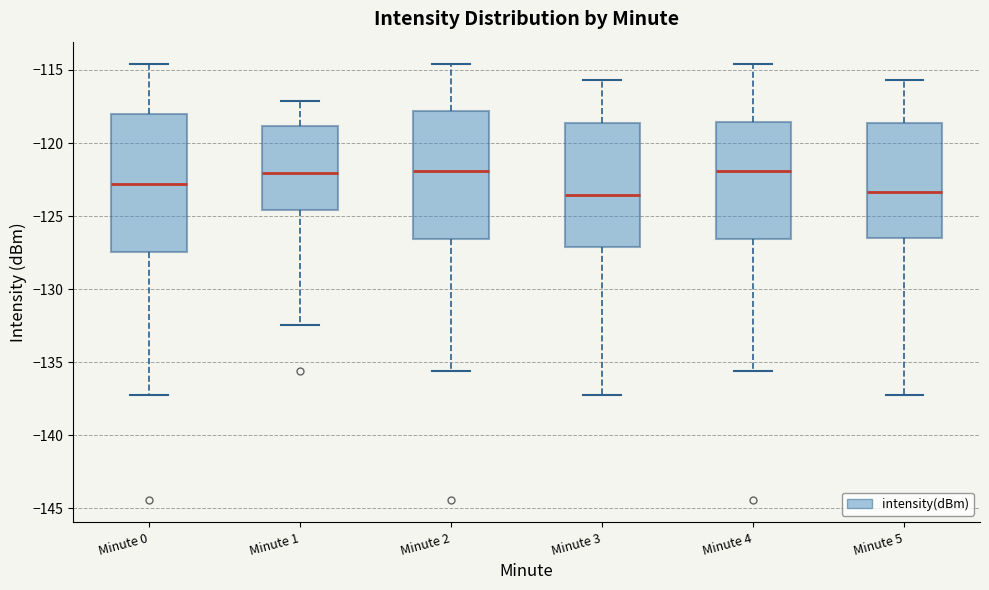

Where is the upper edge of the box for Minute 0 on the y-axis? The values are not printed on the chart, so give them approximately, as read against the axis.

-118.0